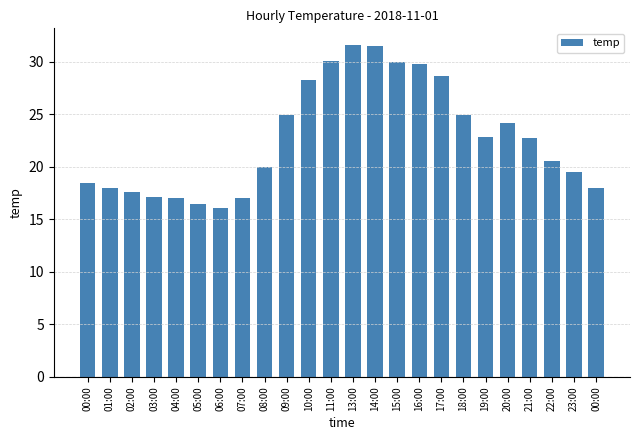

Are the bars horizontal?

No